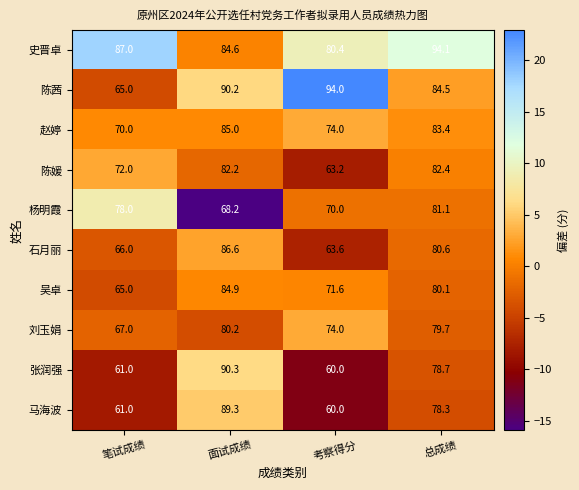

True or false: 史晋卓 has a value of 155.9 at 笔试成绩.

False